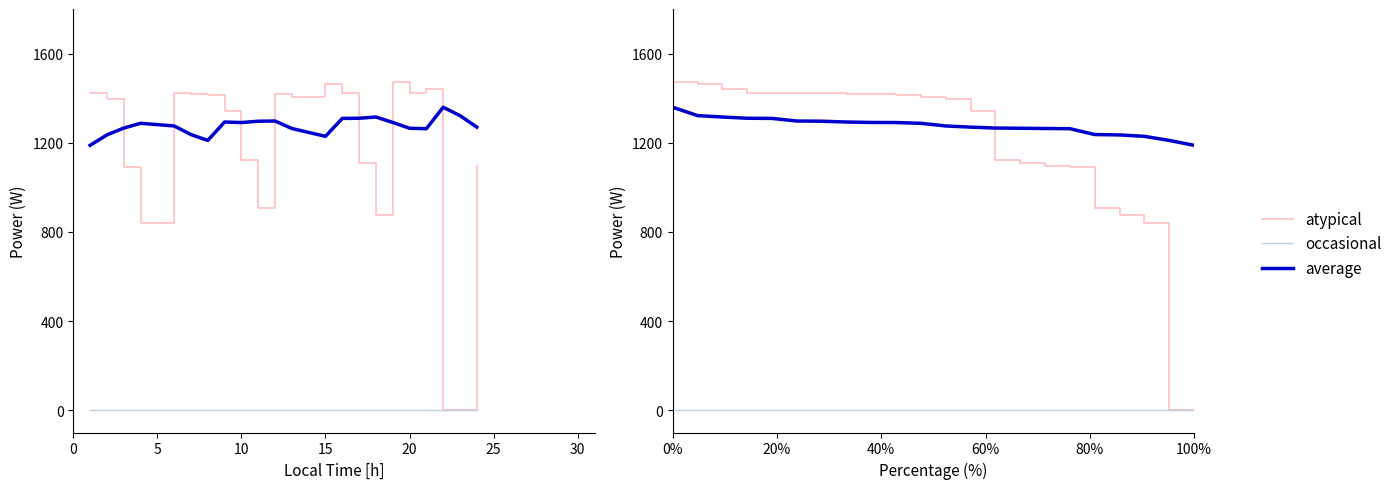

True or false: average has more than 1 interior local peaks.

False